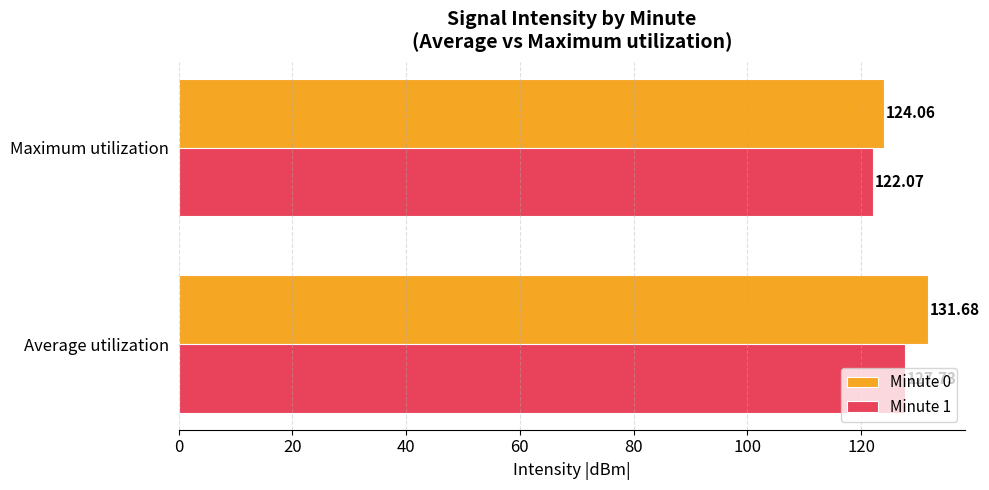

List the series in order of their peak value, lowest first.

Minute 1, Minute 0